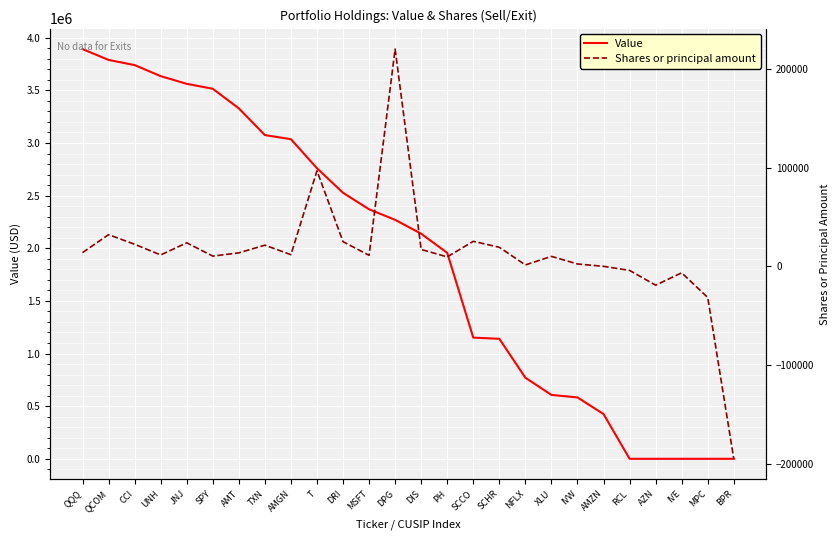

How many values in the Value series are below 2270000?

13